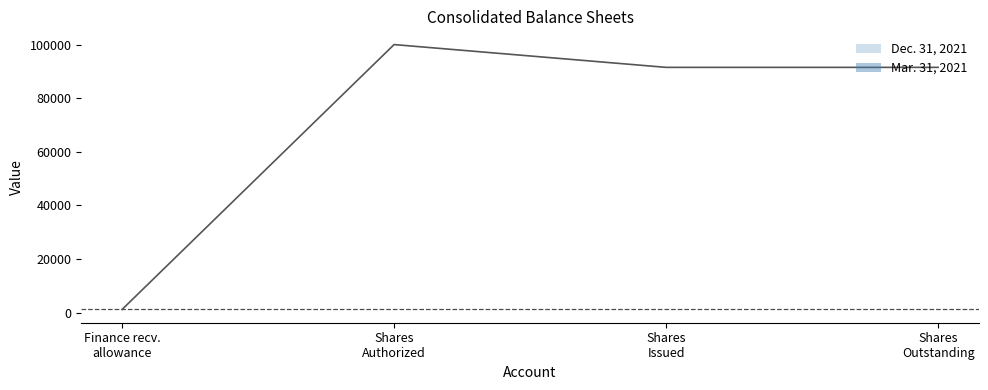

What is the label of the 1st point from the left?

Finance recv. allowance